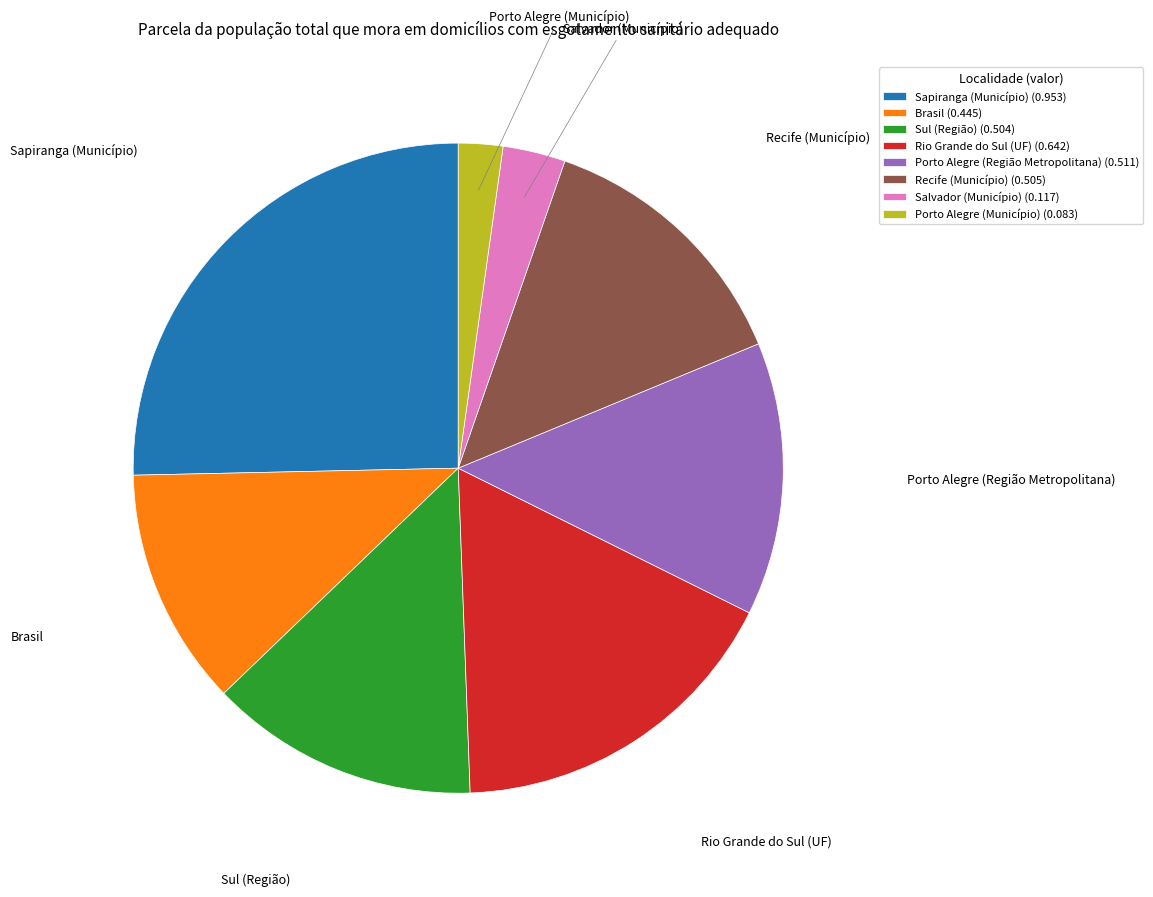

Do Salvador (Município) (0.117) and Recife (Município) (0.505) together represent more than half of the pie?

No